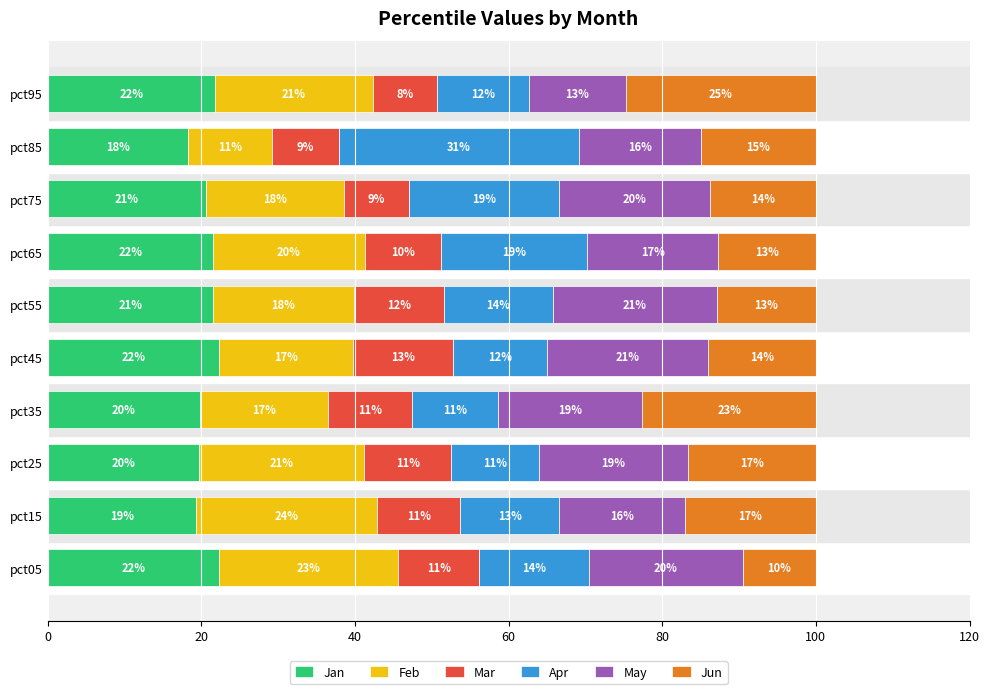

What value does the Jan series have at pct25?

19.8